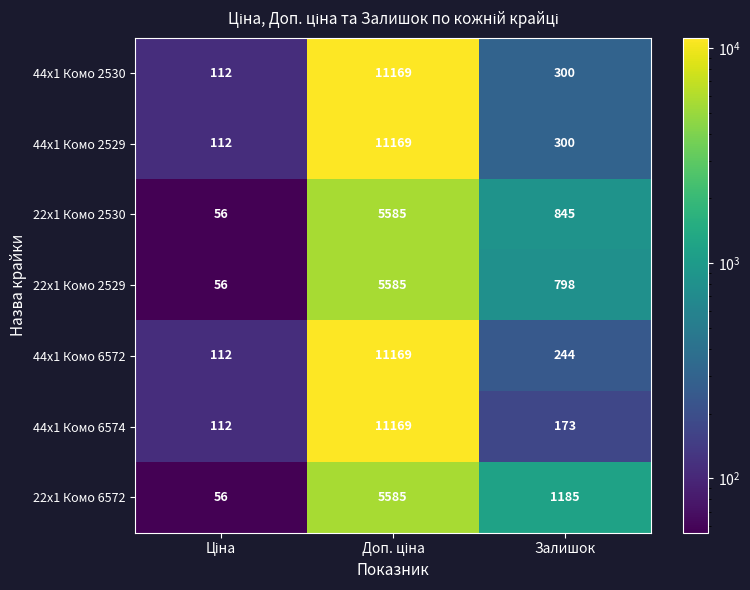

What is the difference between the highest and lowest values at Залишок?

1012